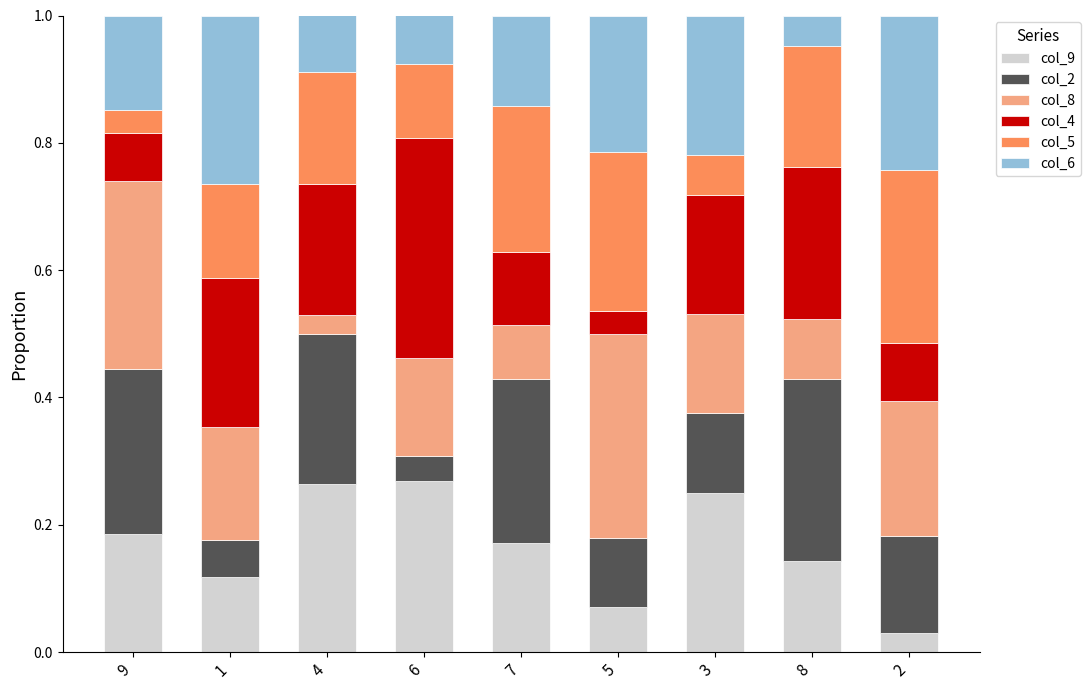

The value of col_9 at 7 is 0.1. True or false?

False